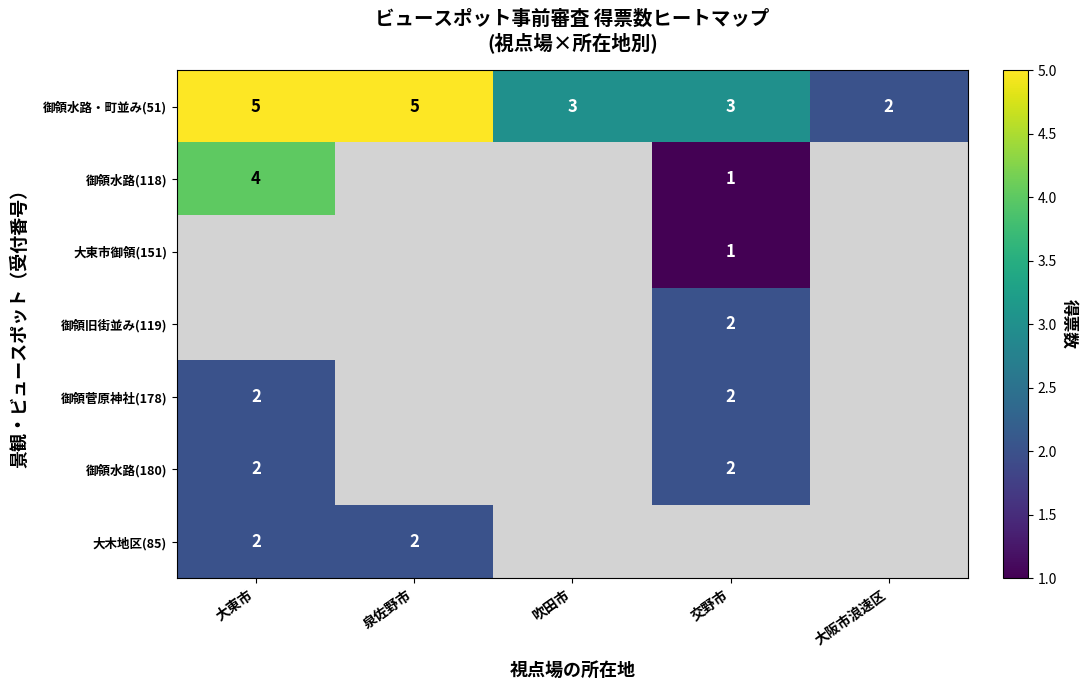

What is the sum of the 御領菅原神社(178) values at 交野市 and 大東市?

4